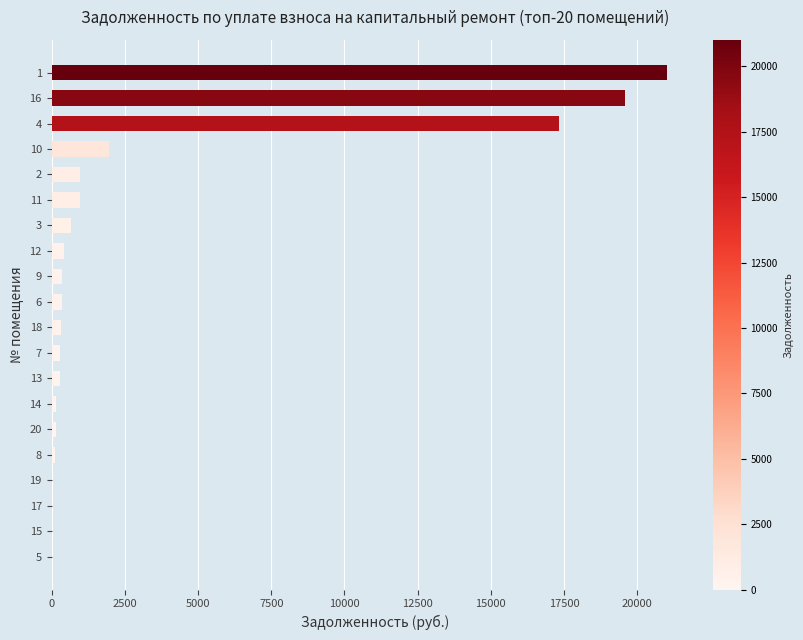

What is the greatest value displayed?

21011.8